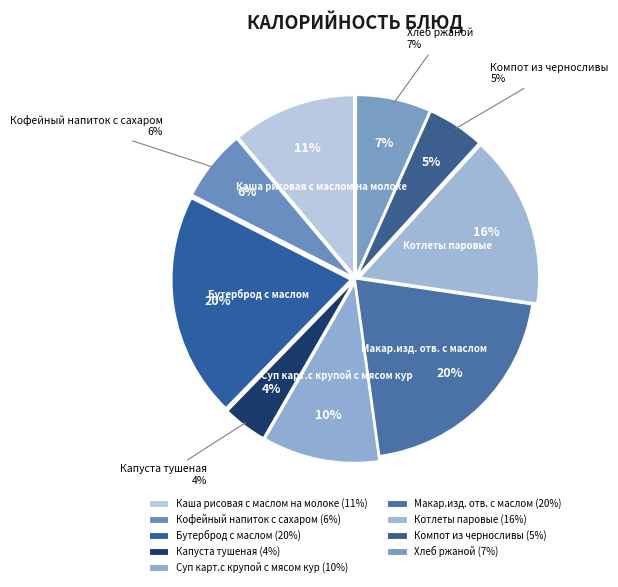

To the nearest percent, what portion does Котлеты паровые represent?

16%